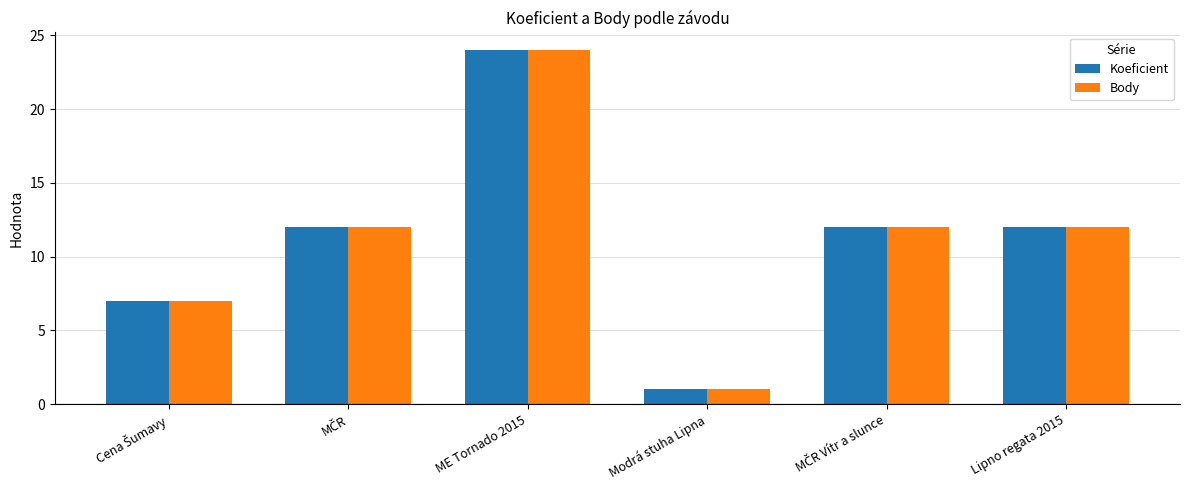

At how many categories does at least one series exceed 14?

1